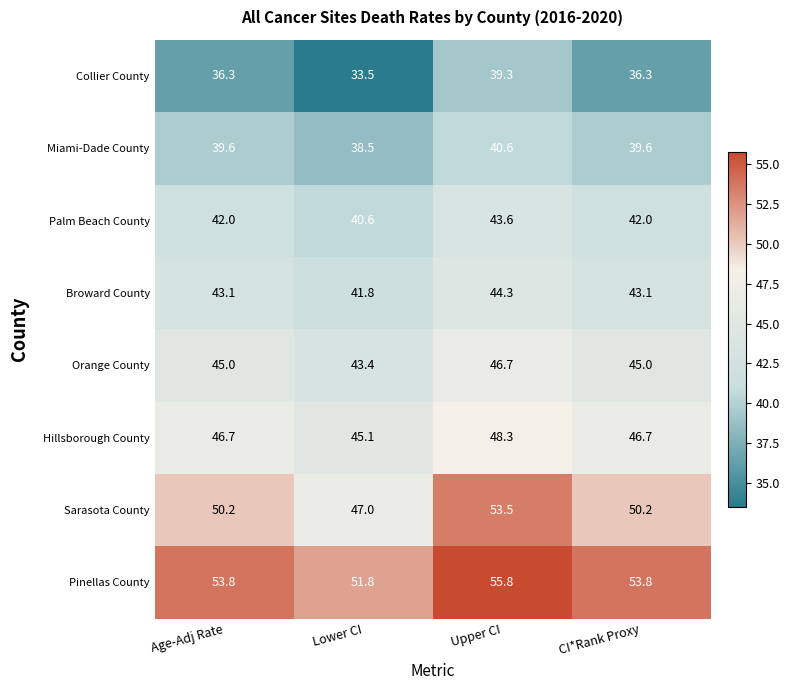

Which series has the widest spread of values?

Sarasota County